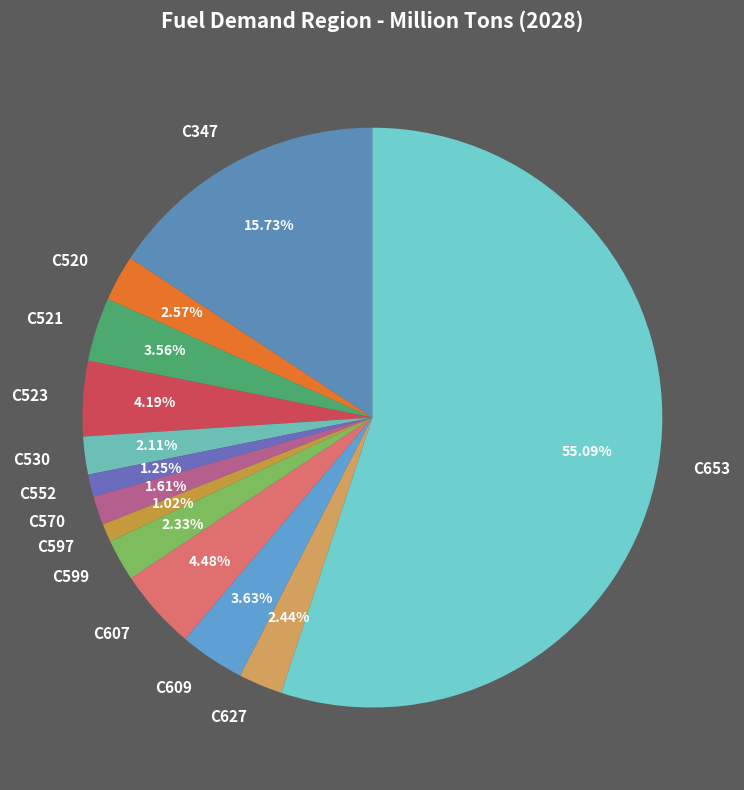

How much of the chart is everything except C570?

98.4%